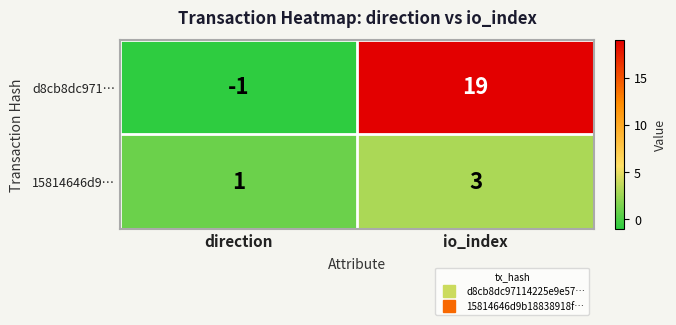

The value of d8cb8dc971… at io_index is 27. True or false?

False